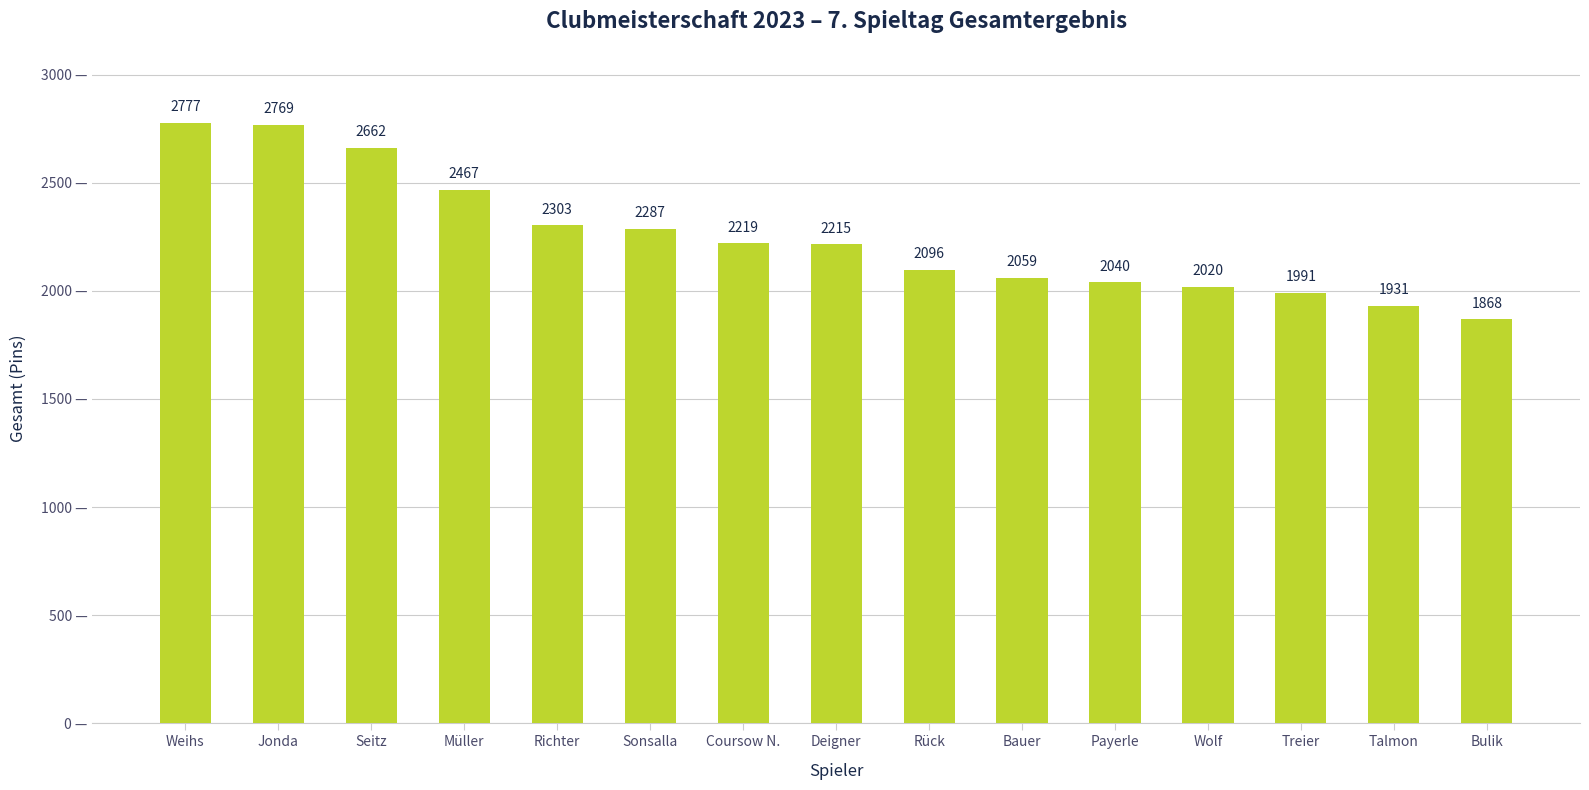

How many data points does each series have?

15